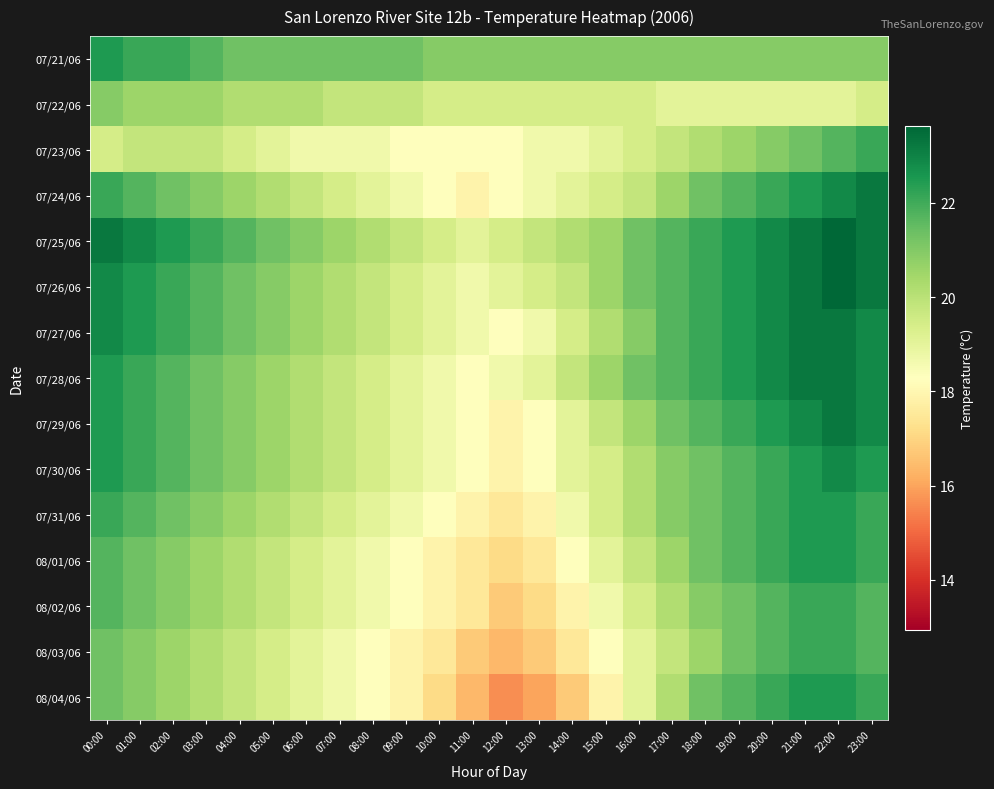

Which series has the largest range (max minus min)?

08/04/06